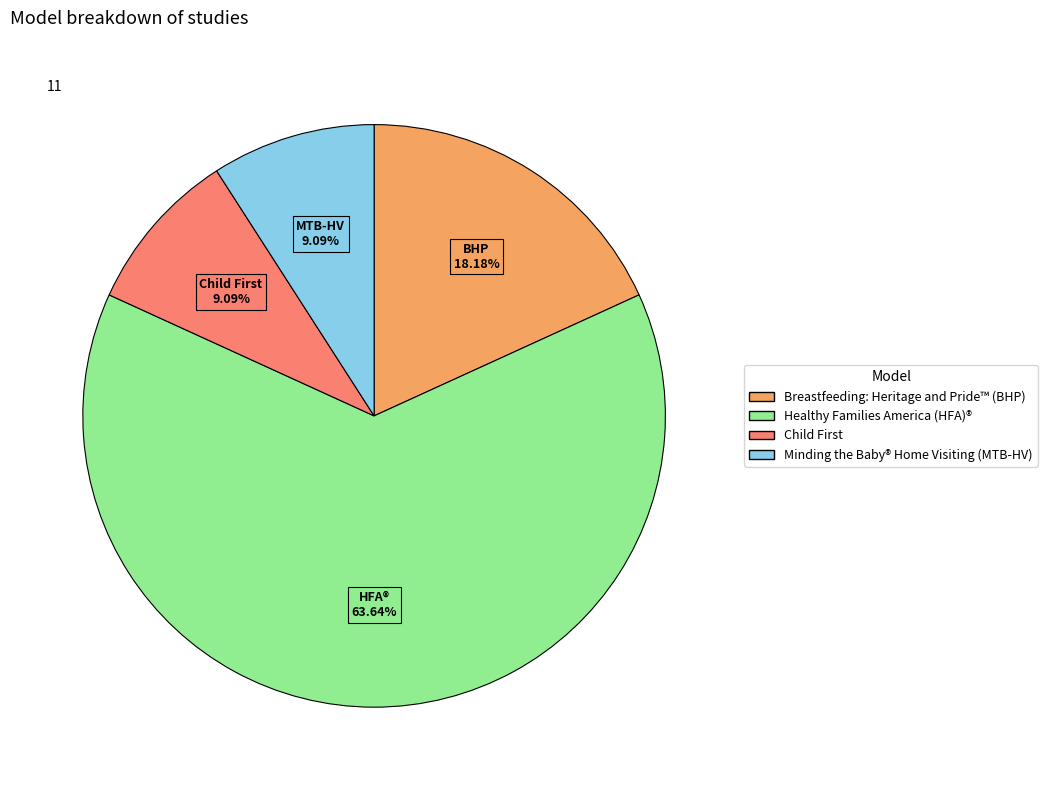

The Breastfeeding: Heritage and Pride™ (BHP) slice represents 18% of the pie. True or false?

True